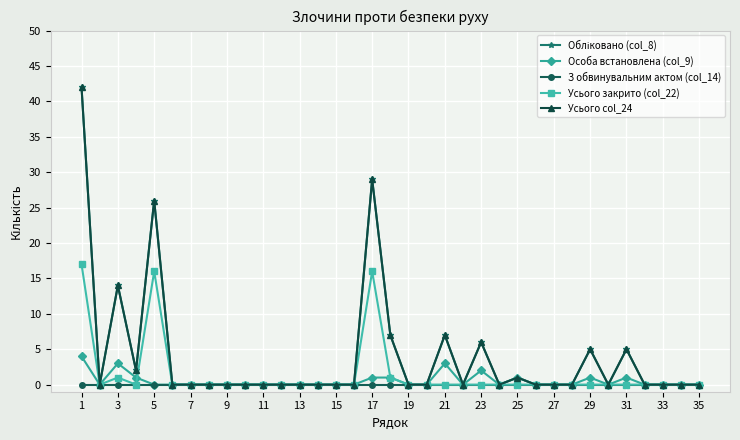

At which category does the chart reach its minimum across all series?

3